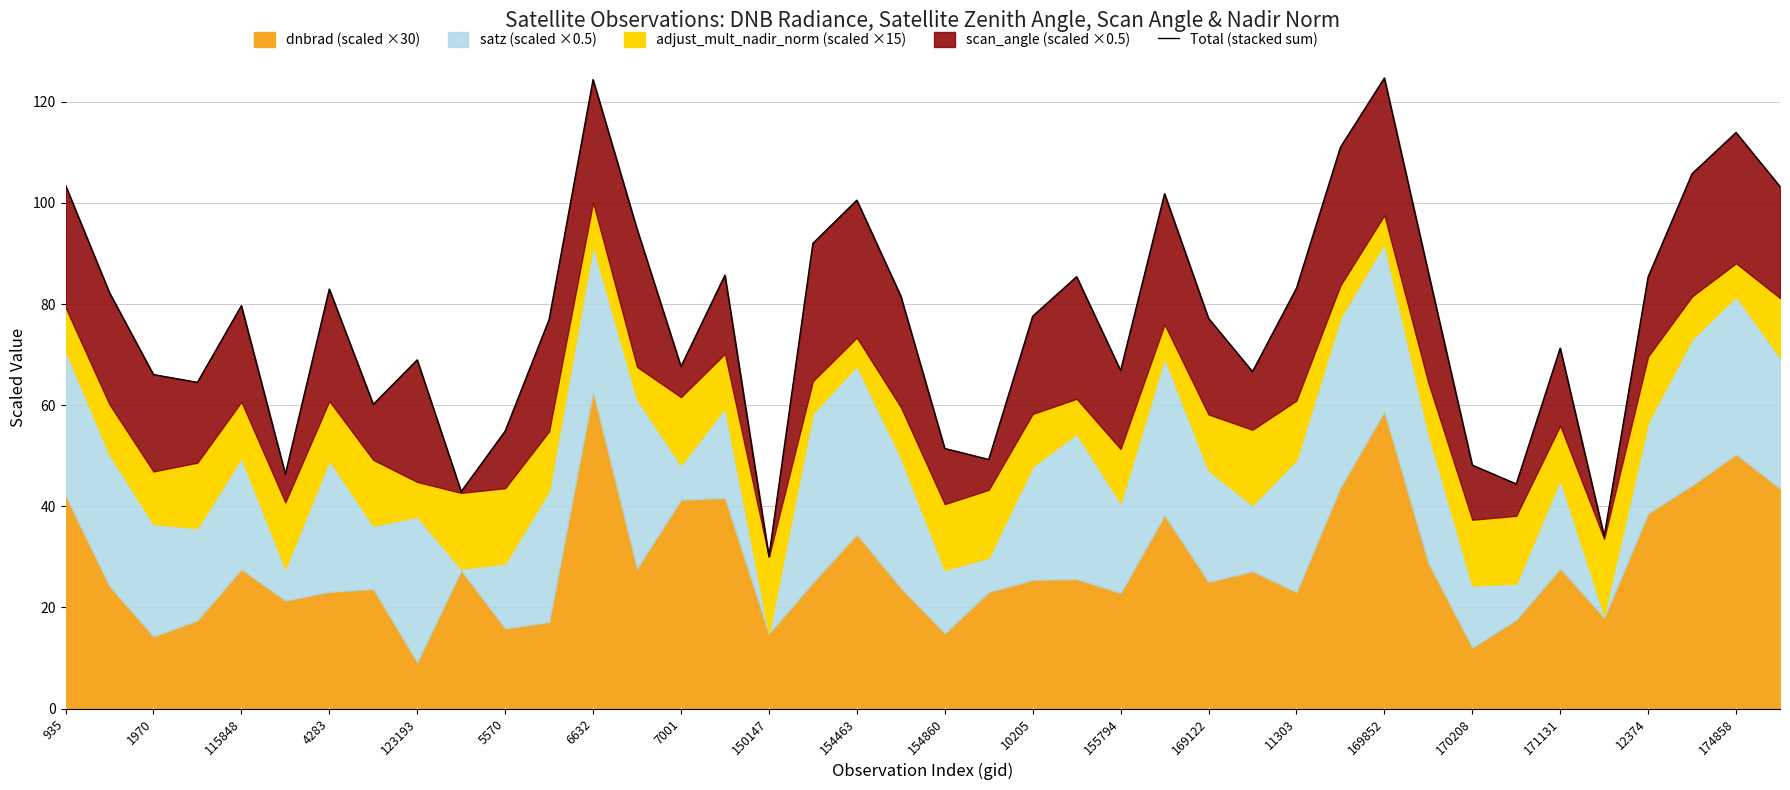

What value does the data have at 10205?

77.6